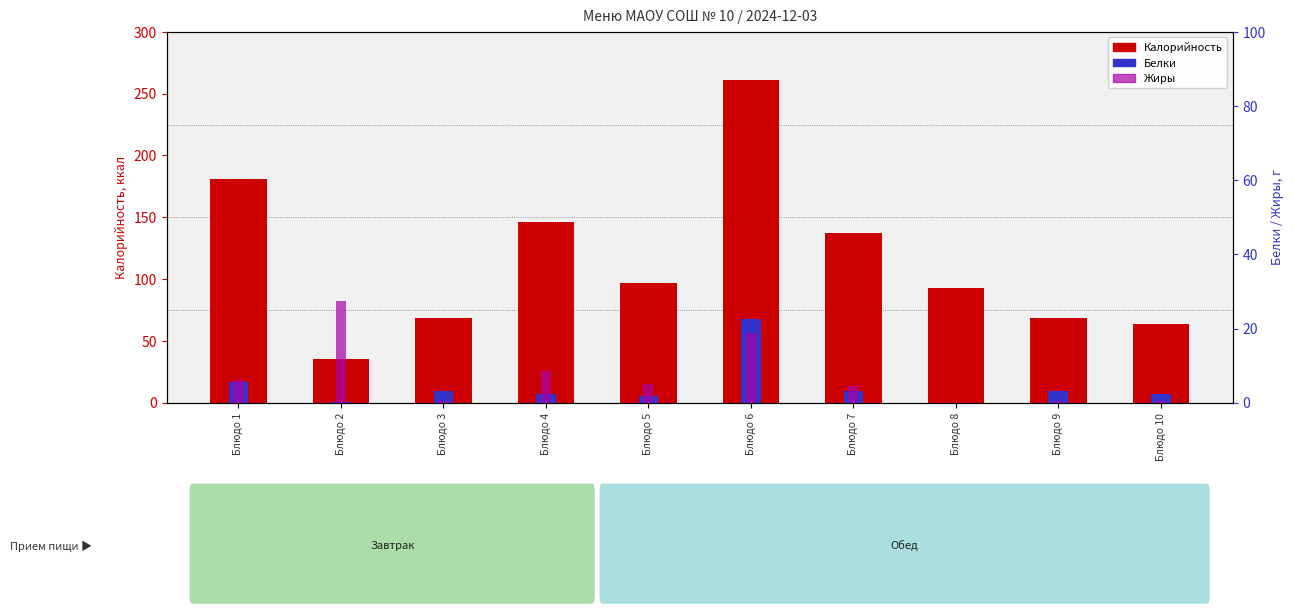

Which has a higher value, Блюдо 1 or Блюдо 10?

Блюдо 1